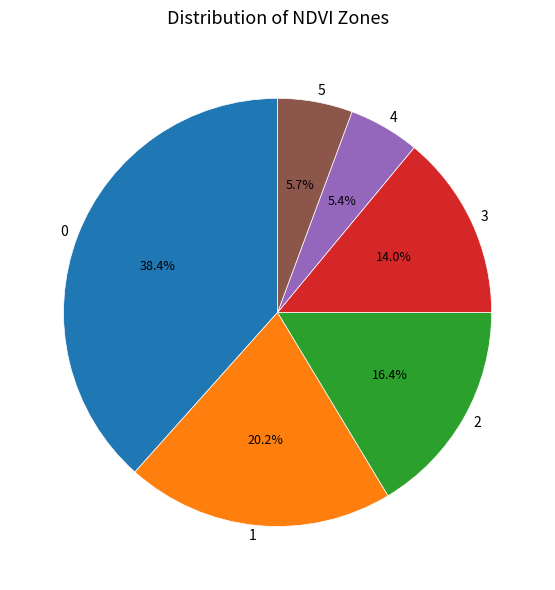

What is the ratio of the value at 5 to the value at 2?

0.3